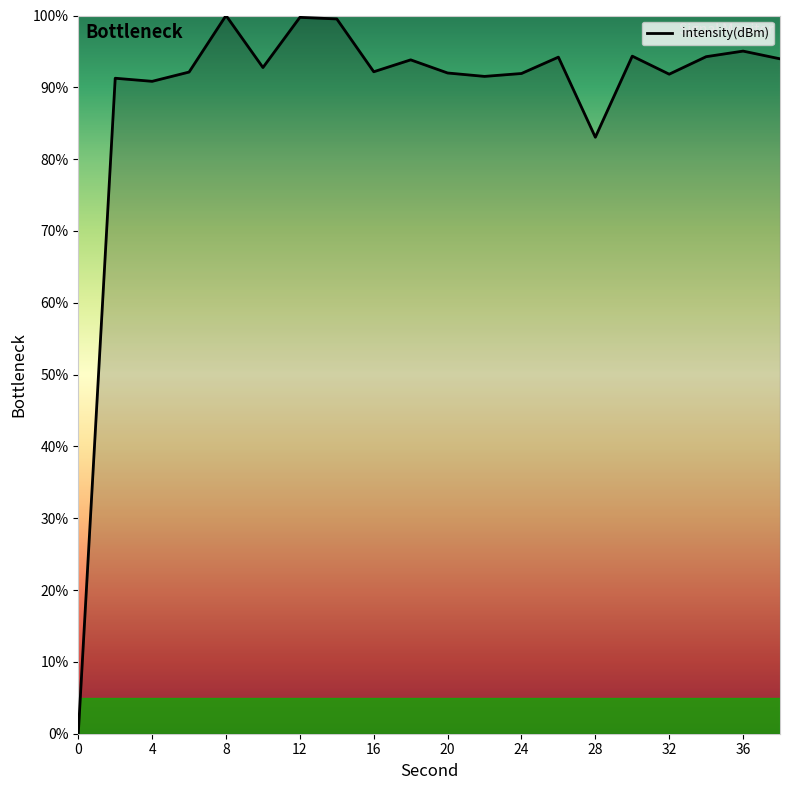

What is the maximum value shown in the chart?

100.0